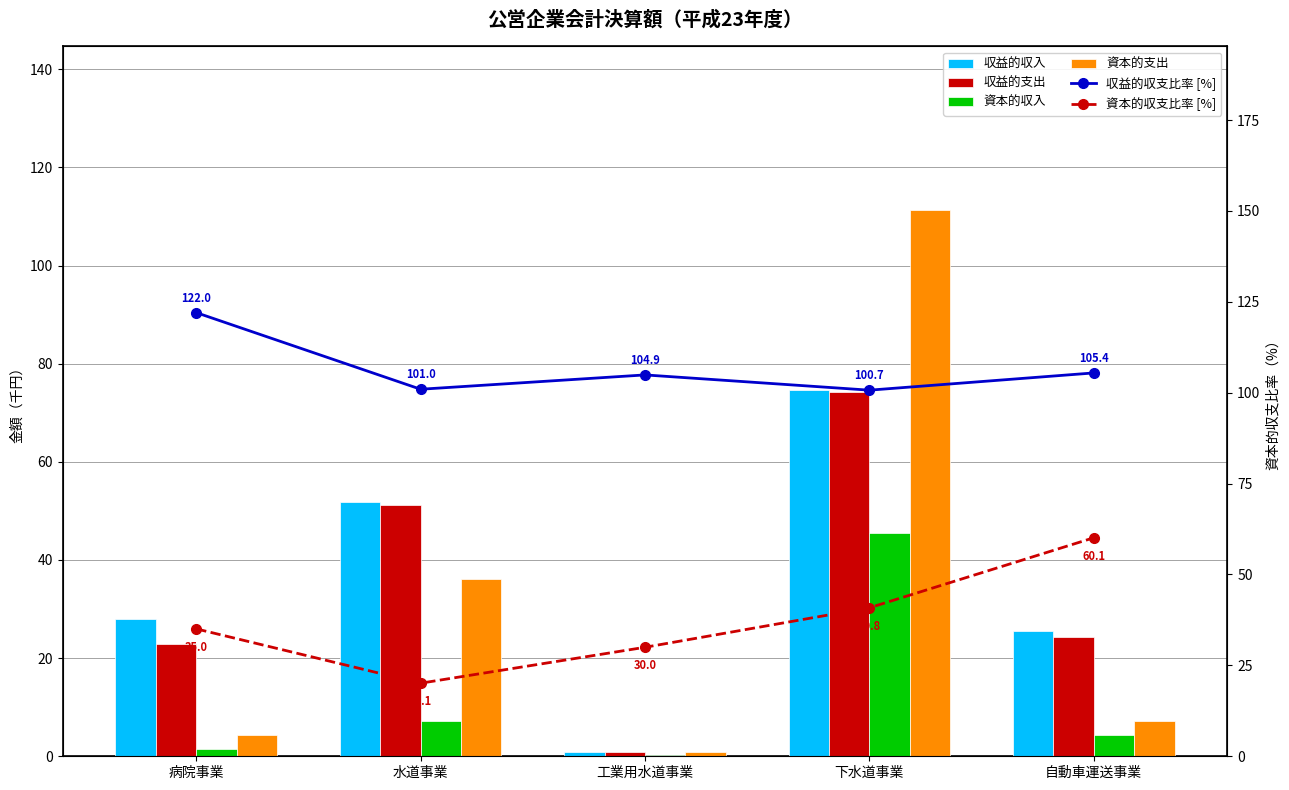

What is the value of the 資本的収入 bar at the 4th from the left?

45.5